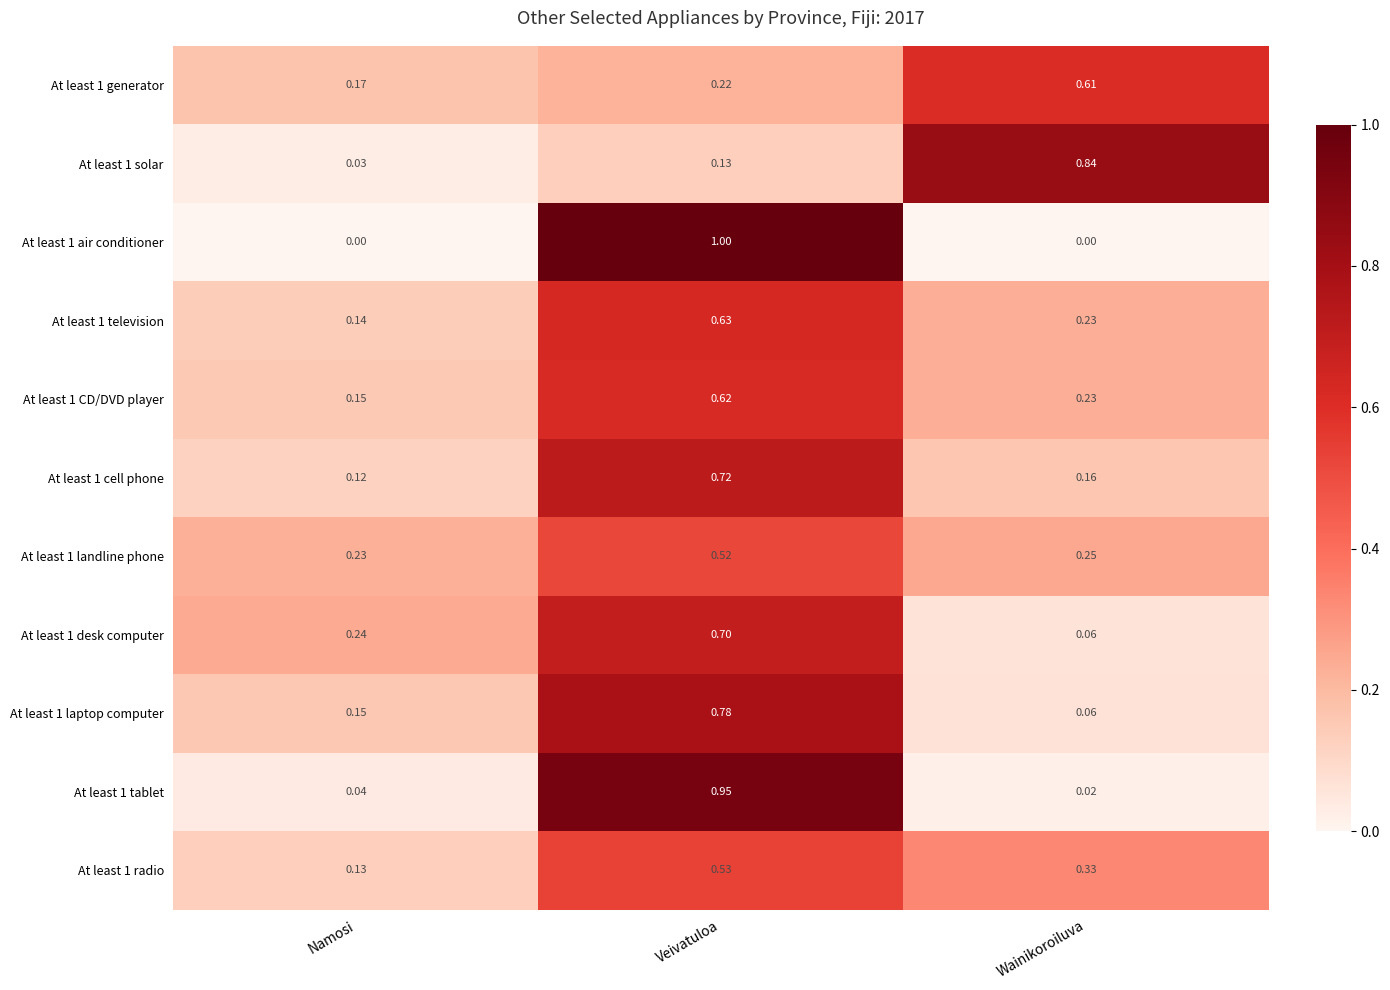

Count the number of categories in the chart.

3